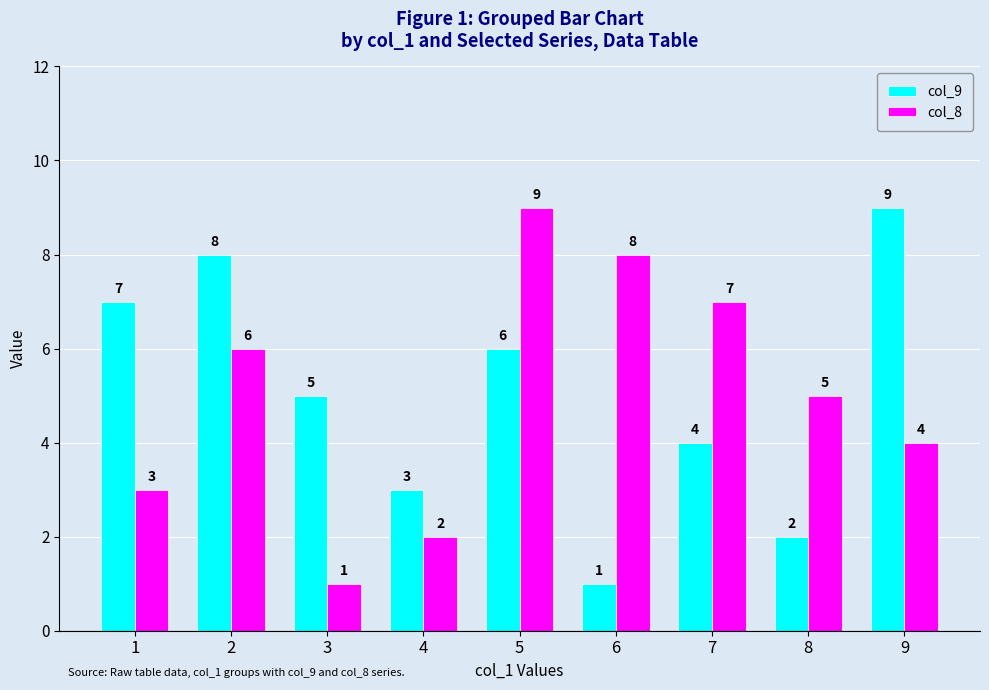

The col_9 series shows 14 at 2. True or false?

False